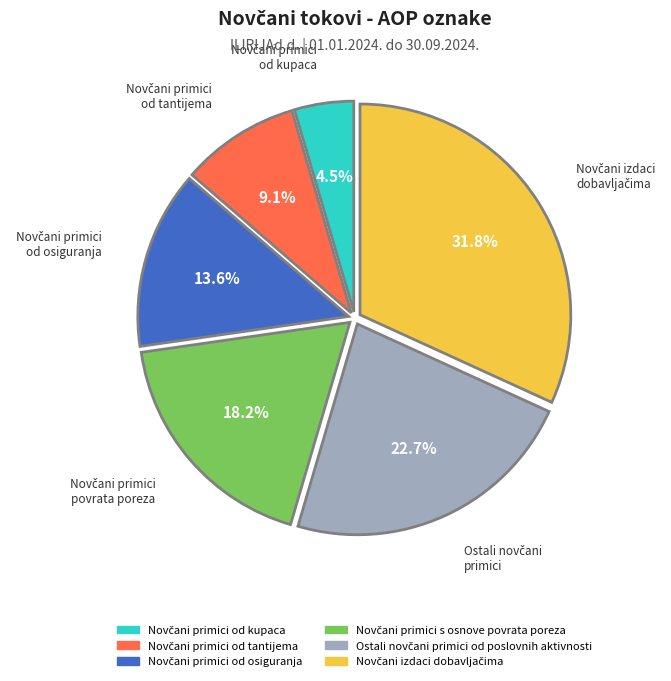

To the nearest percent, what is the average slice percentage?

17%